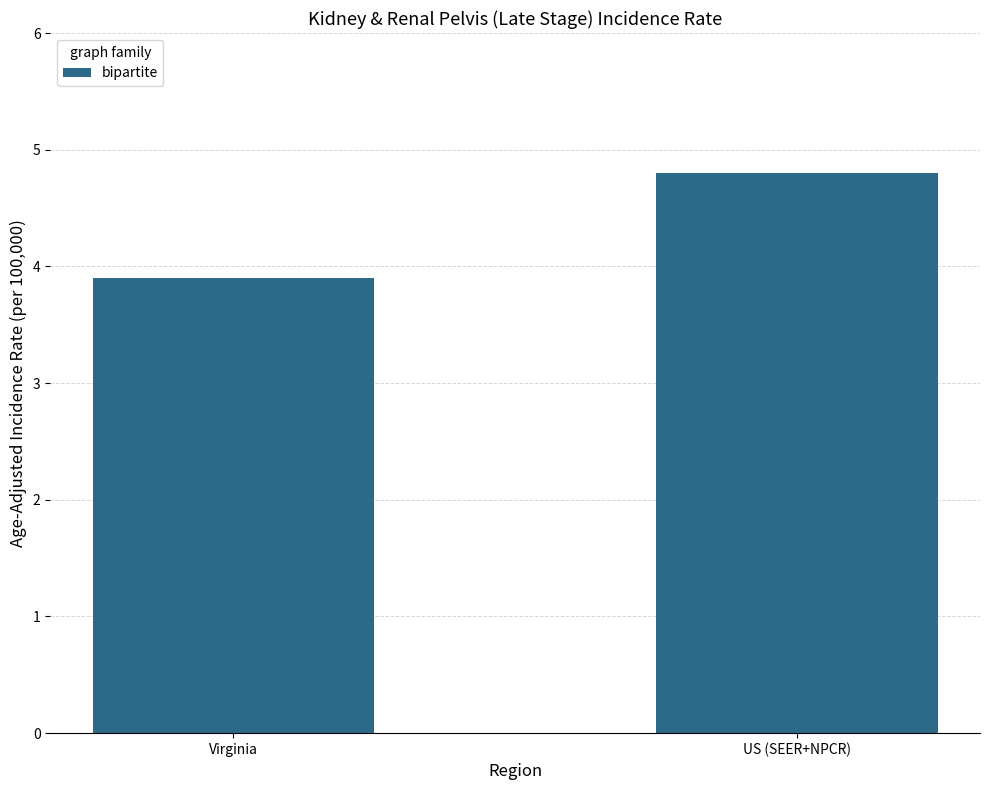

What is the sum of the values at Virginia and US (SEER+NPCR)?

8.7